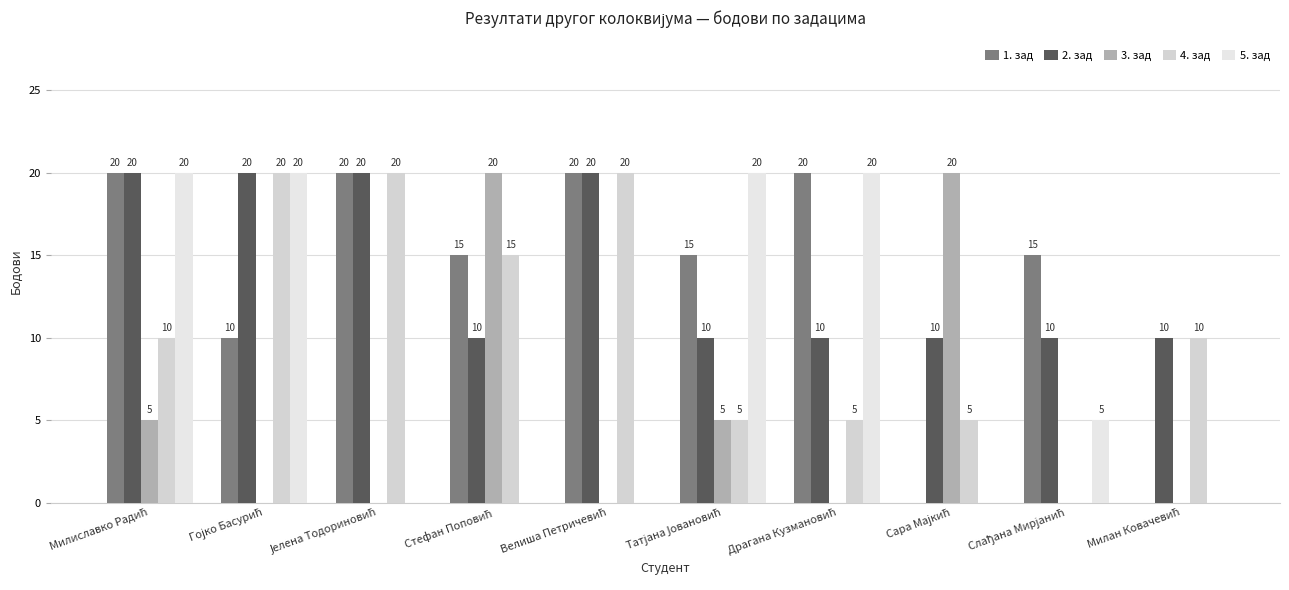

The value of 3. зад at Милиславко Радић is 5. True or false?

True